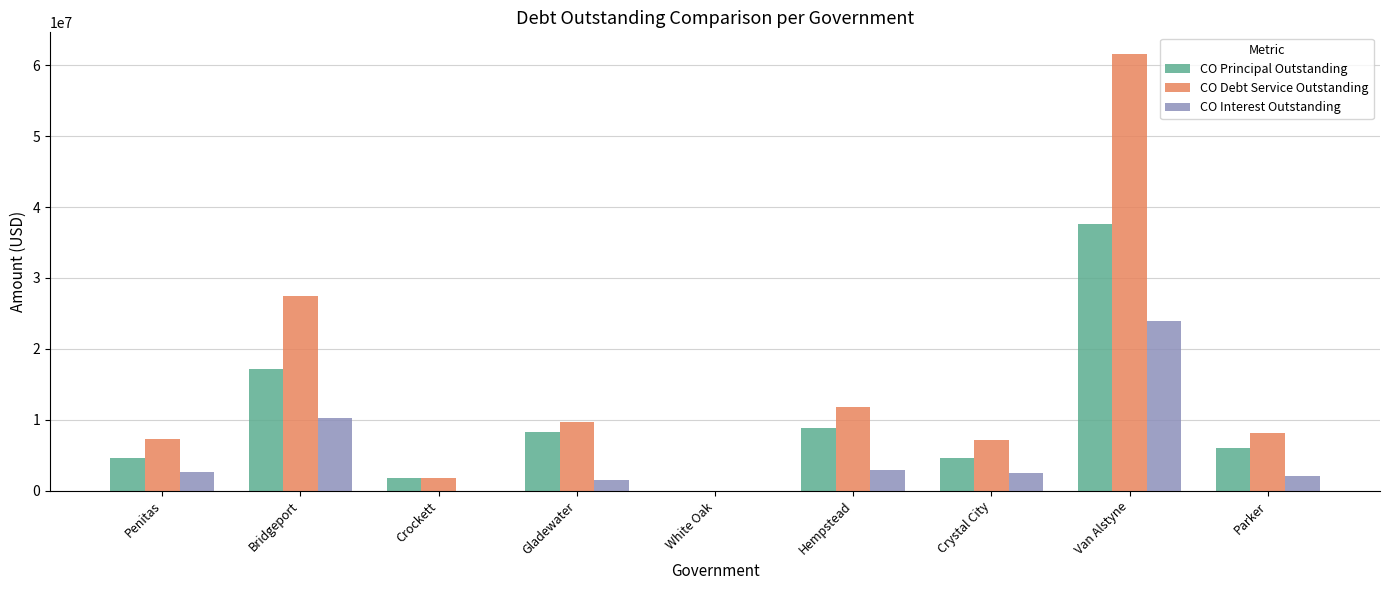

At which category is the sum across all series the highest?

Van Alstyne